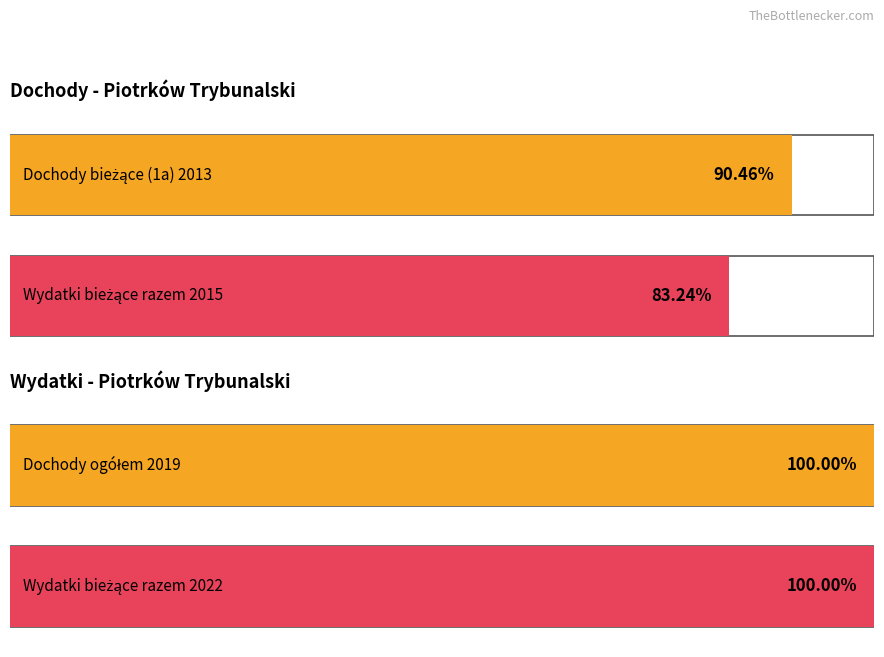

What are all the series names shown in the legend?

Dochody ogółem, Wydatki bieżące razem